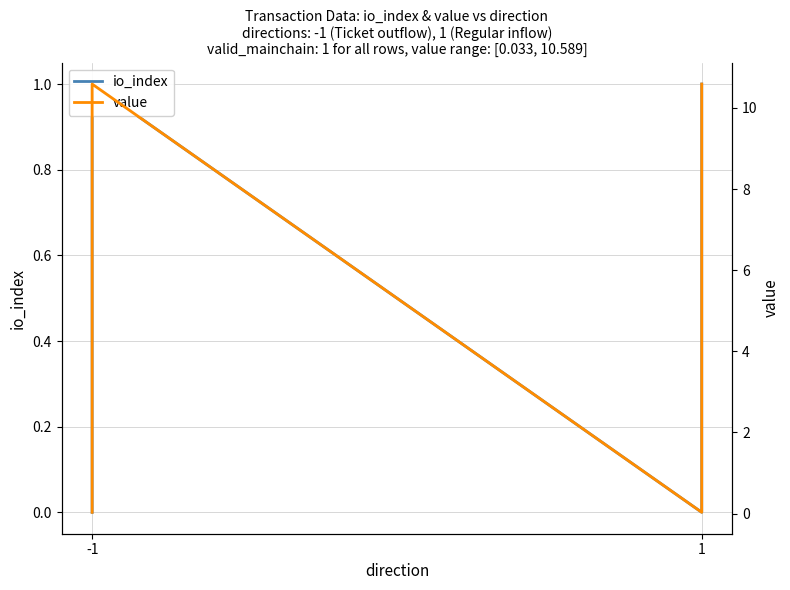

How many values in the io_index series are below 1?

2